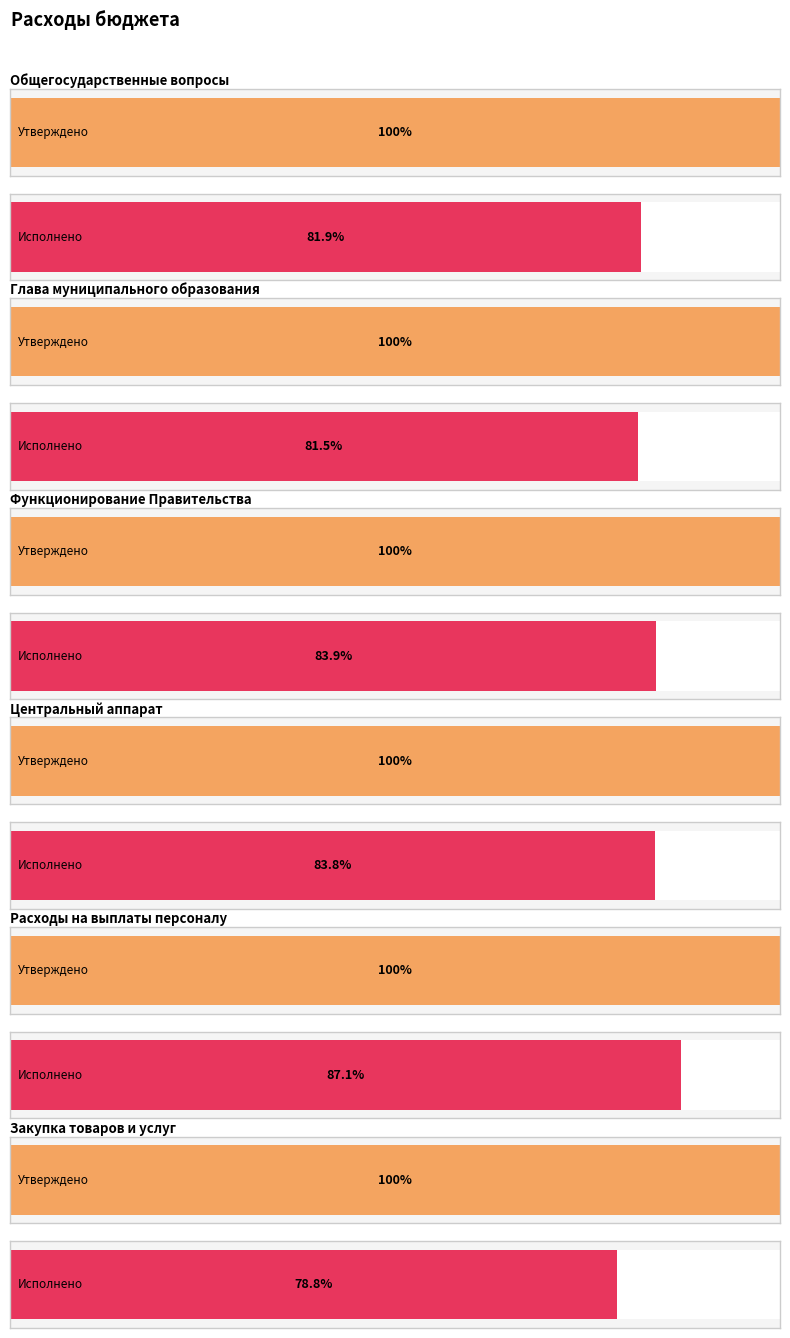

At which label is Утверждено closest to 3430100?

Расходы на выплаты персоналу